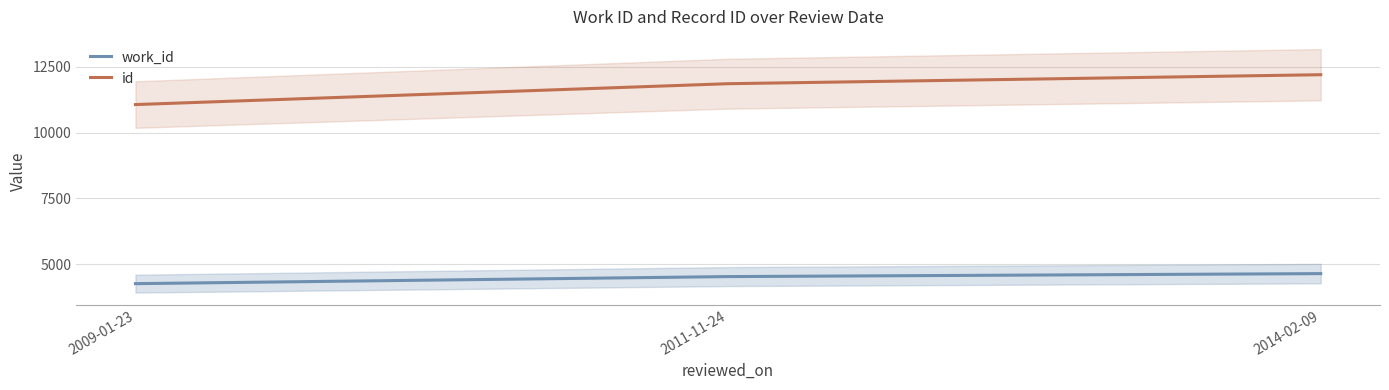

What is the difference between the highest and lowest values at 2014-02-09?

7570